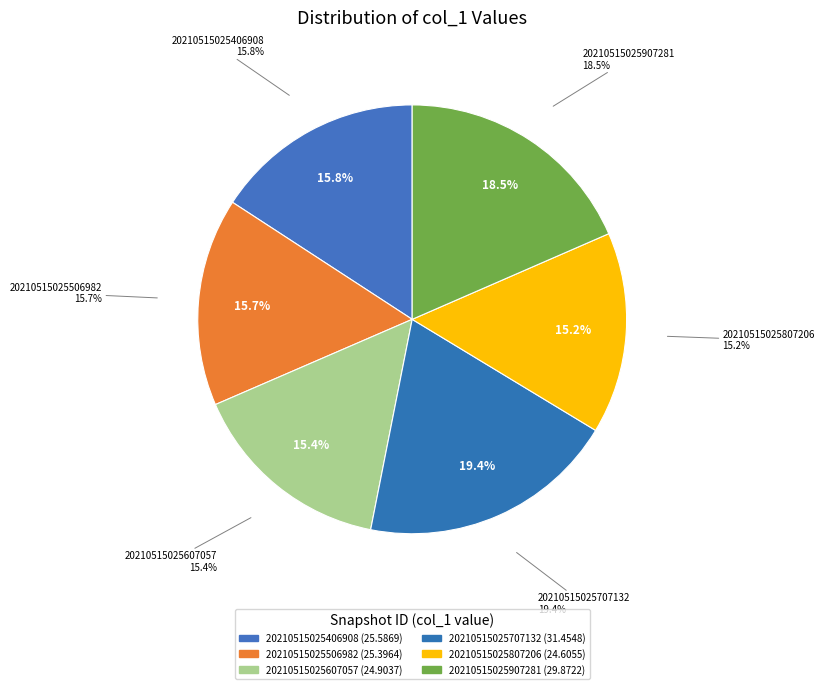

True or false: 20210515025907281 accounts for 18% of the total.

True